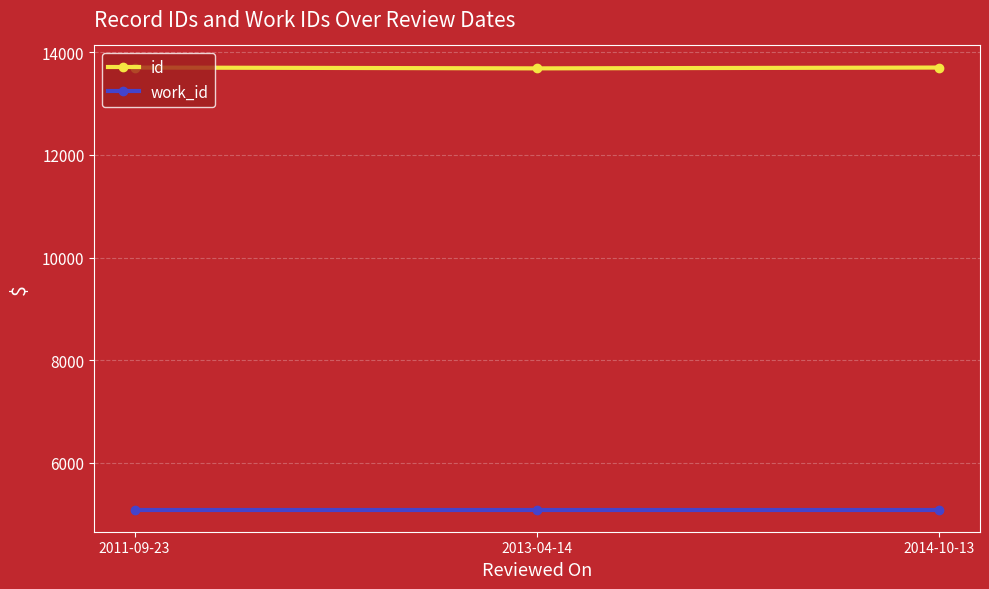

Read the work_id value at 2014-10-13.

5088